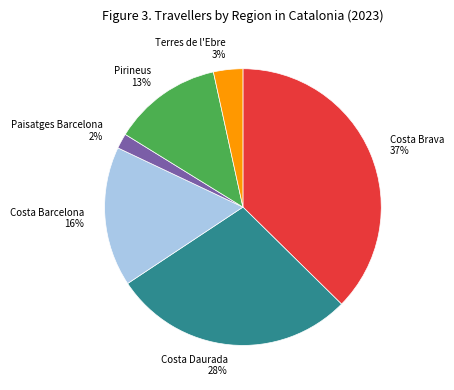

To the nearest percent, what is the difference between the Terres de l'Ebre 3% and Costa Brava 37% slice percentages?

34%